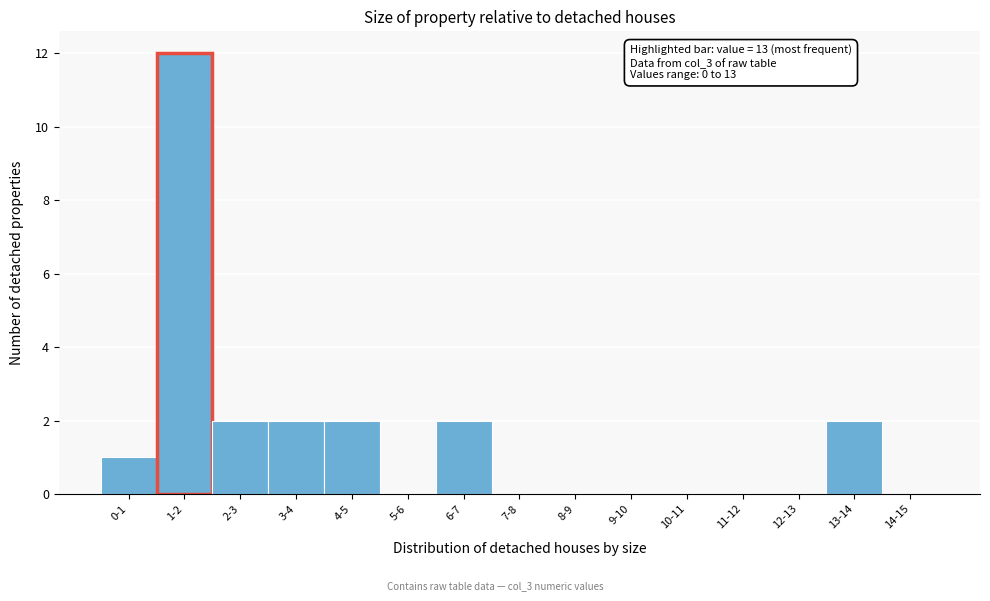

Reading left to right, list all the values displayed in this chart.

0-1=1	1-2=12	2-3=2	3-4=2	4-5=2	5-6=0	6-7=2	7-8=0	8-9=0	9-10=0	10-11=0	11-12=0	12-13=0	13-14=2	14-15=0